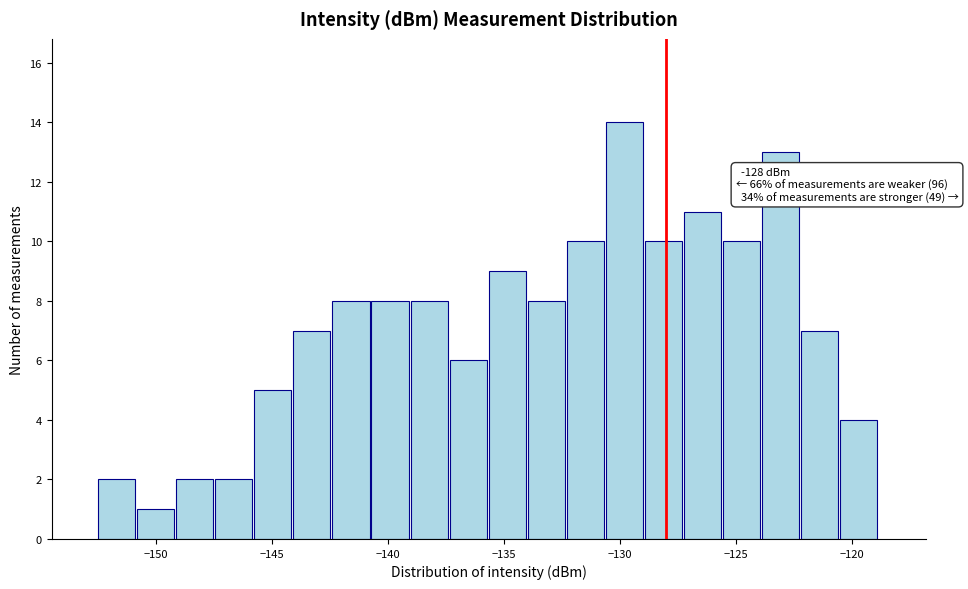

Around what value on the x-axis is the tallest bar? Give the approximate position of its centre, as read against the axis.

-130.0